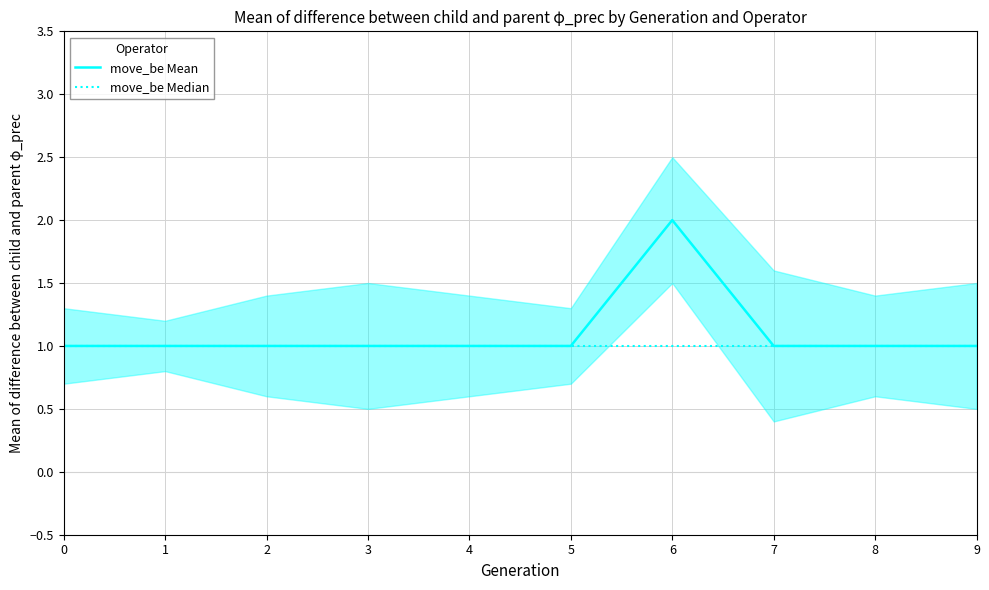

True or false: move_be Median and move_be Mean intersect in this chart.

False